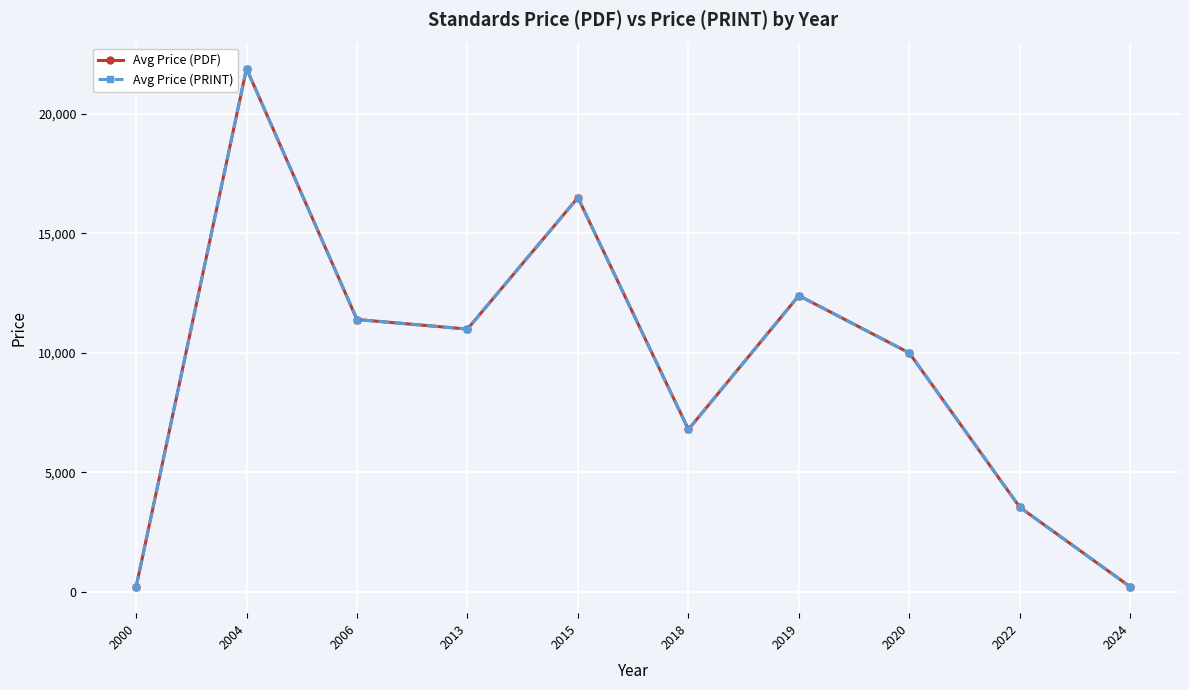

At which label is Avg Price (PRINT) closest to 11049?

2013